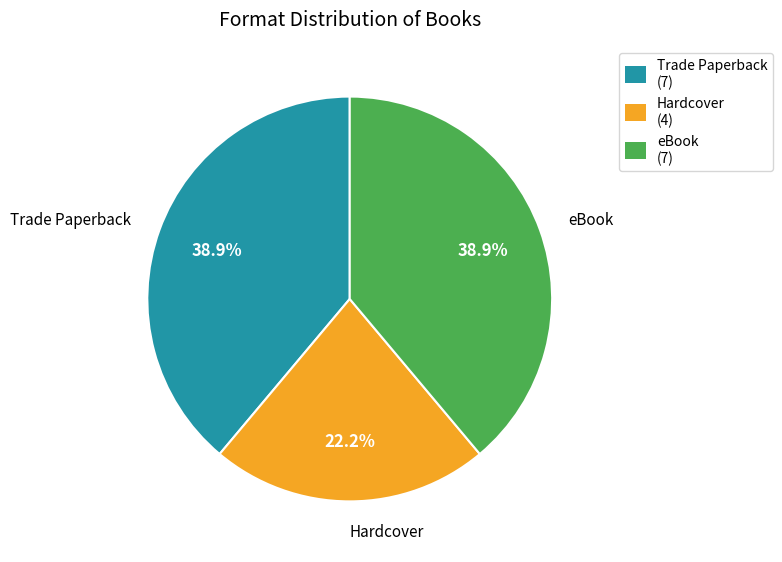

What percentage do eBook and Trade Paperback together represent?

77.8%